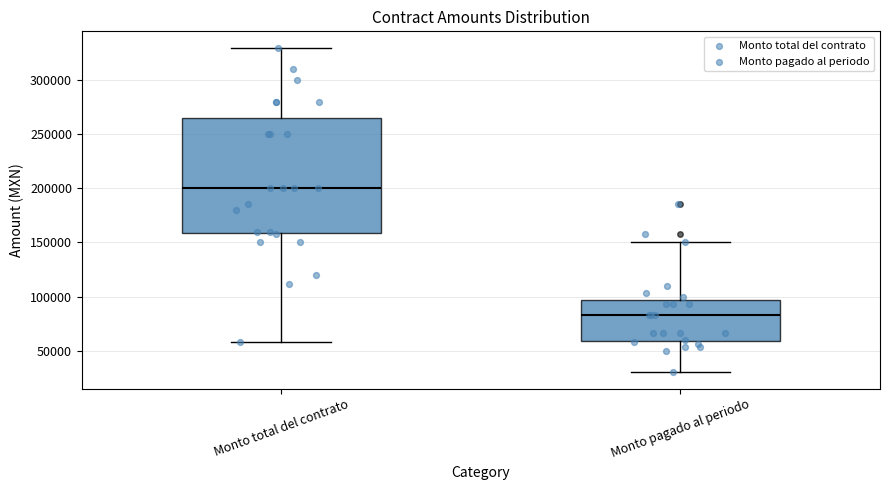

Which box is the tallest, from its lower edge to its upper edge?

Monto total del contrato